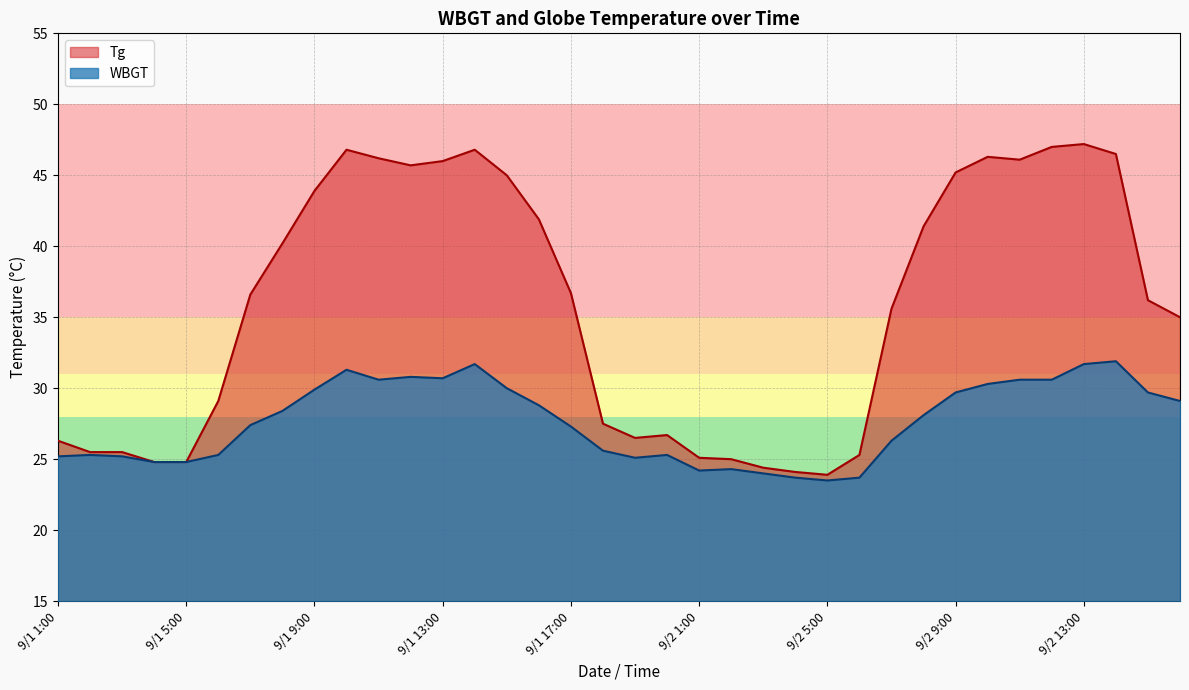

True or false: WBGT has more than 2 points higher than both neighbors.

True